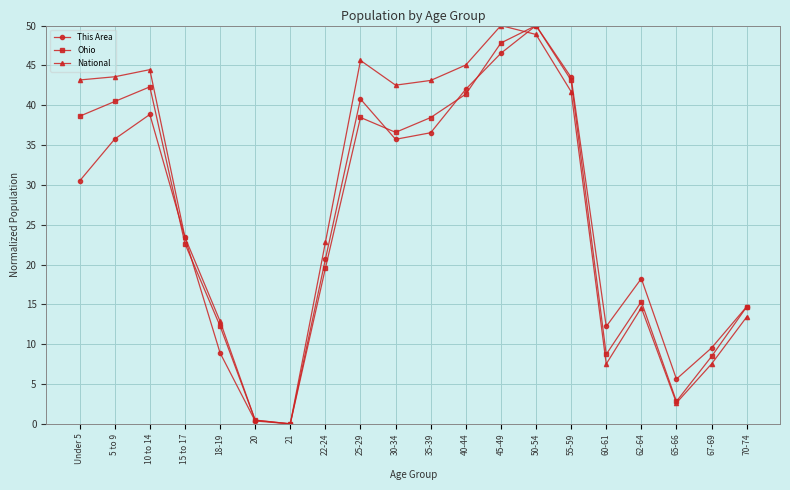

How many data points does each series have?

20